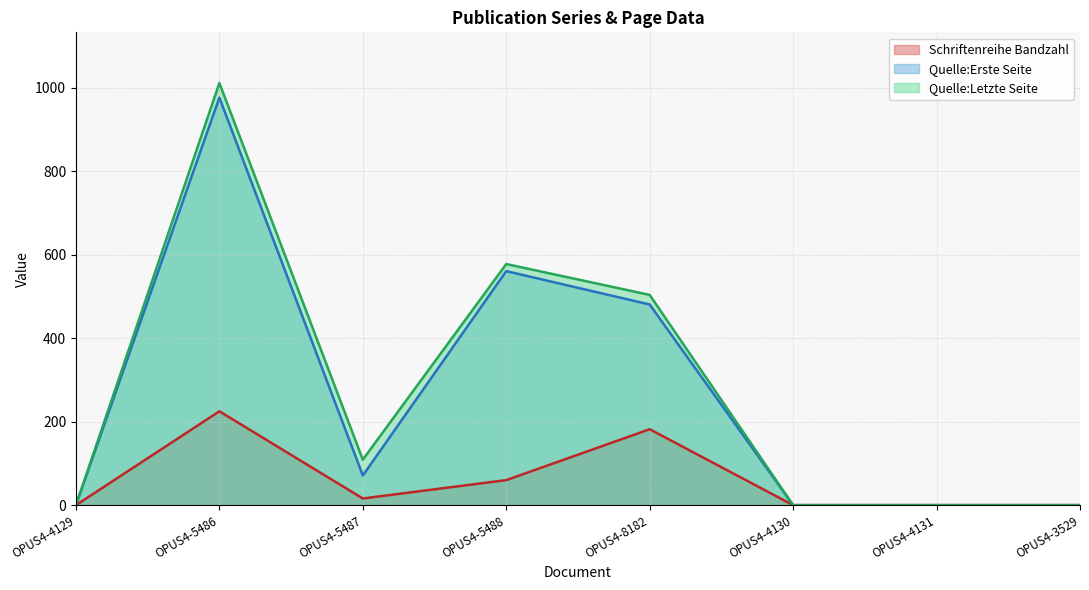

The Quelle:Erste Seite series shows 17 at OPUS4-5487. True or false?

False